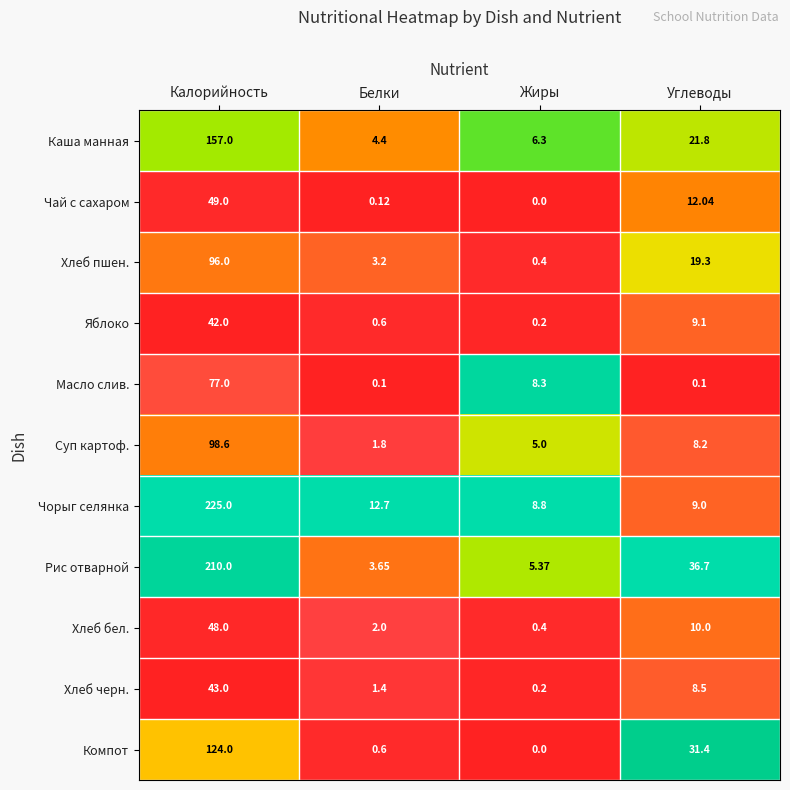

List the labels in order of Компот value, largest first.

Калорийность, Углеводы, Белки, Жиры